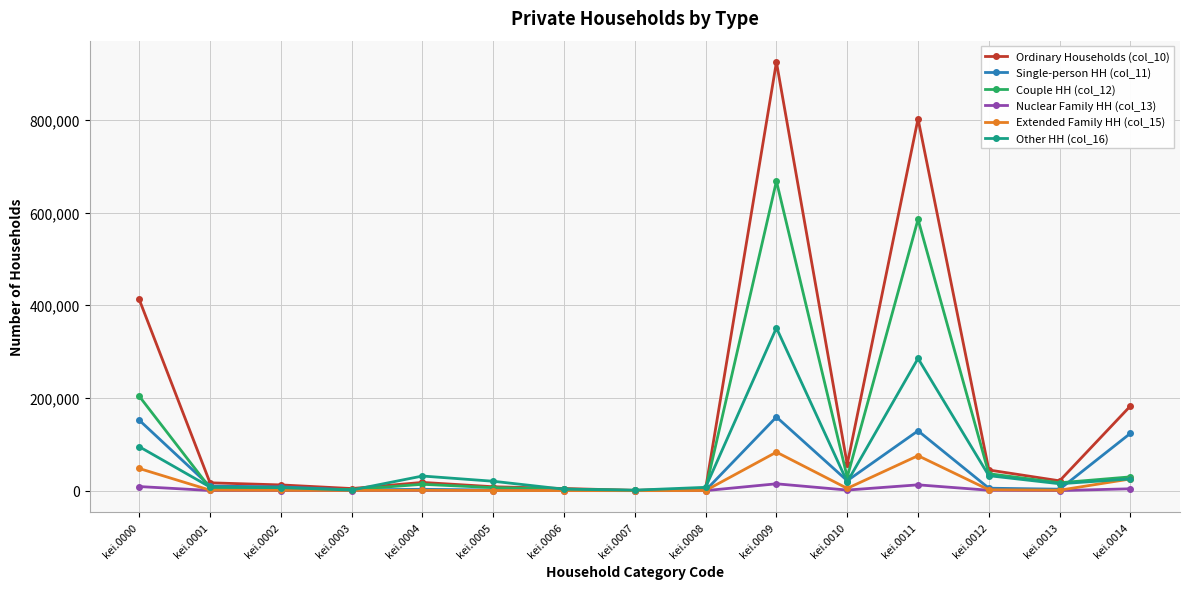

Is the value of Couple HH (col_12) at kei.0012 greater than the value of Ordinary Households (col_10) at kei.0007?

Yes